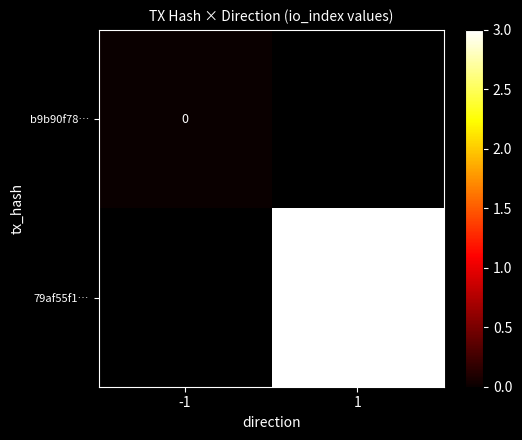

What is the greatest value displayed?

3.0